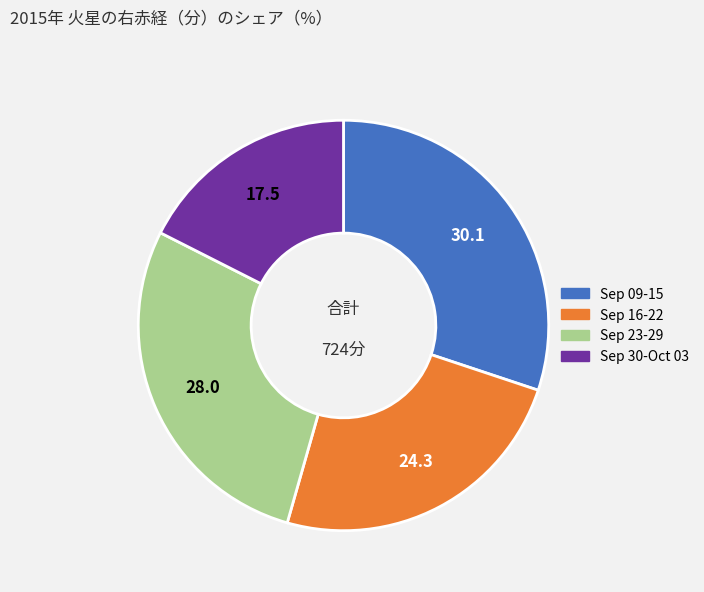

Is there any slice that represents more than half of the pie?

No